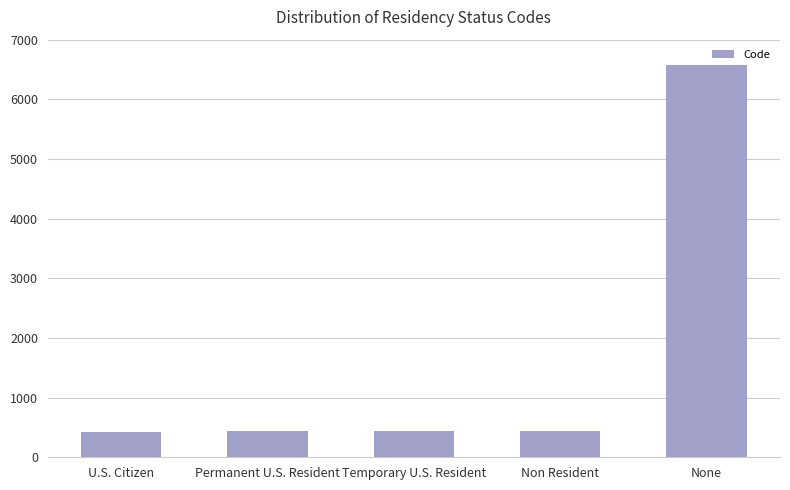

What is the difference between the values at None and Non Resident?

6136